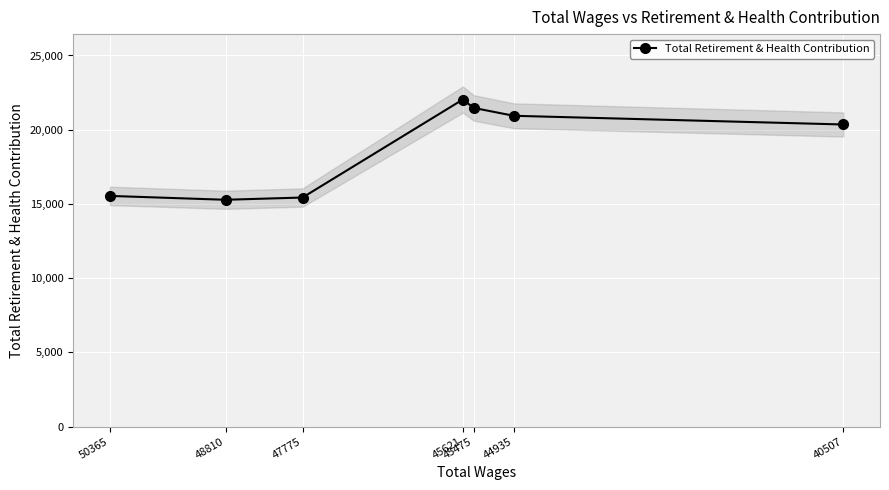

Between 45475 and 45621, which is larger?

45621